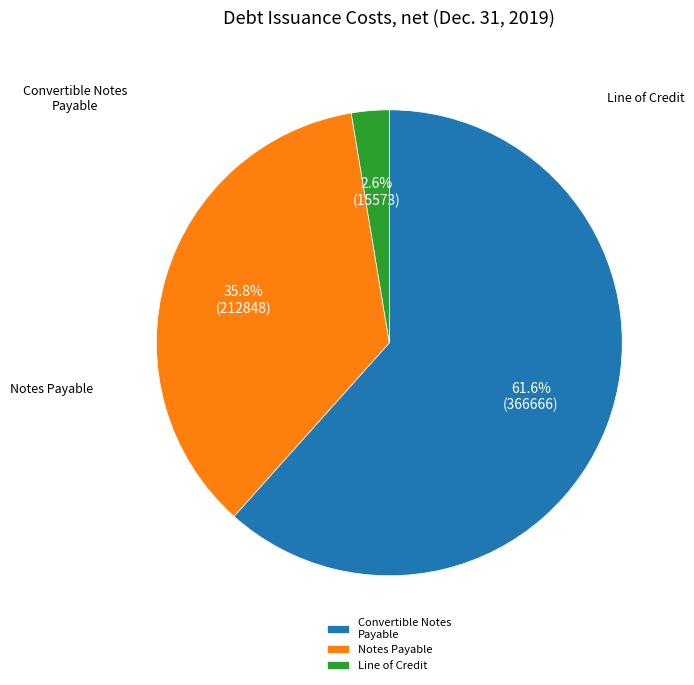

Which slice is the largest?

Convertible Notes Payable - Debt issuance costs, net